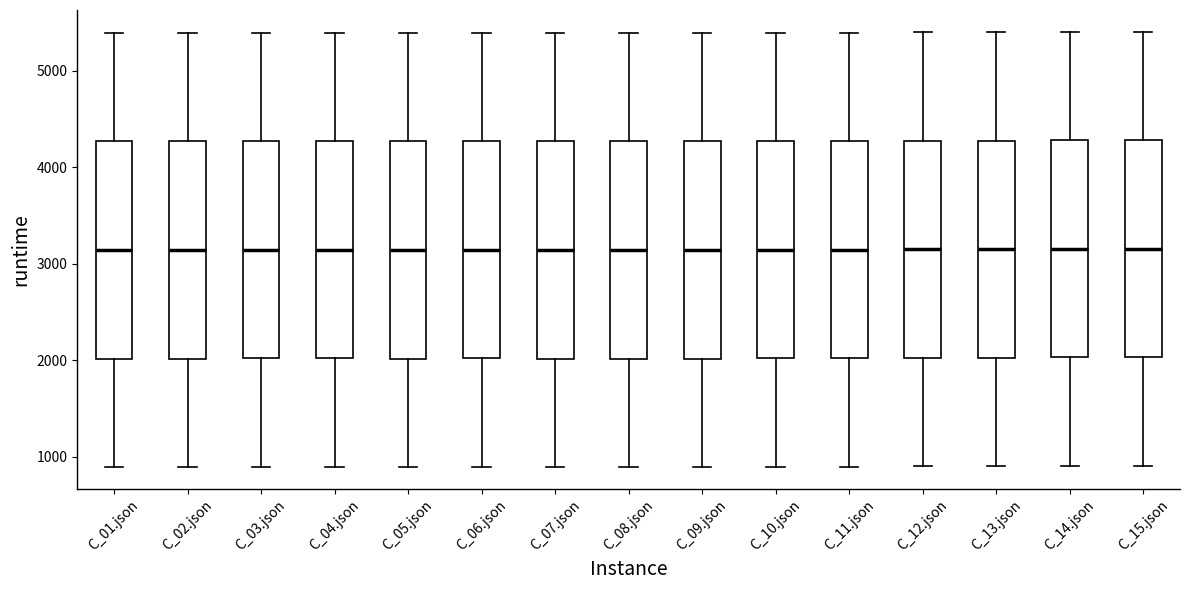

Where does the upper whisker of the box for C_07.json end on the y-axis? The values are not printed on the chart, so give them approximately, as read against the axis.

5400